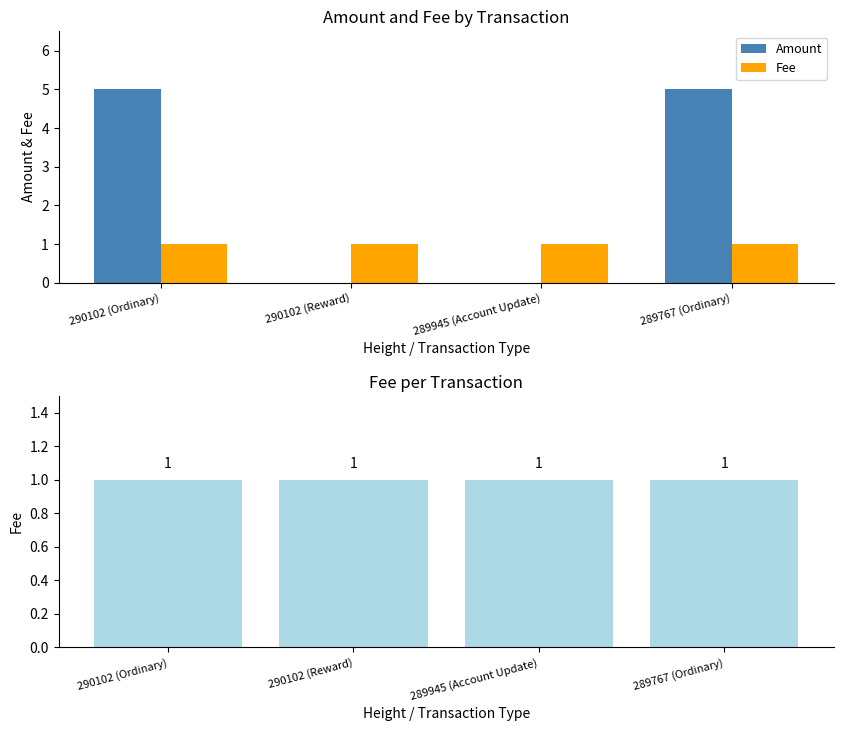

What is the label of the 3rd bar from the right?

290102 (Reward)